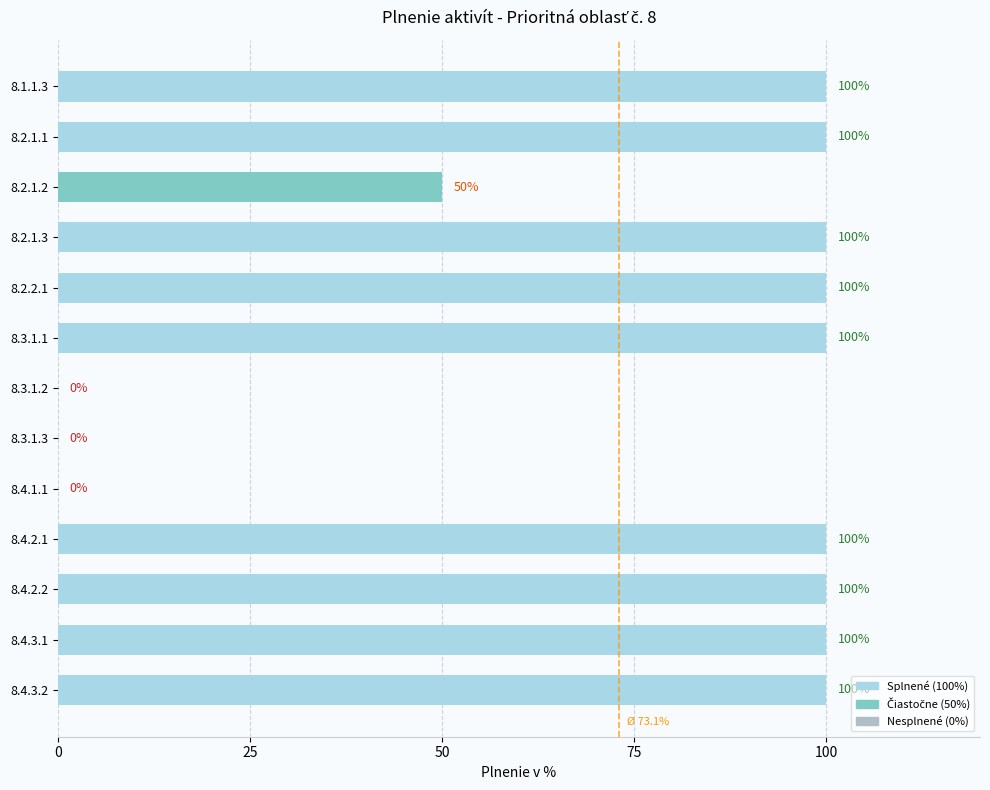

Is it true that the value at 8.2.1.2 is 50?

True